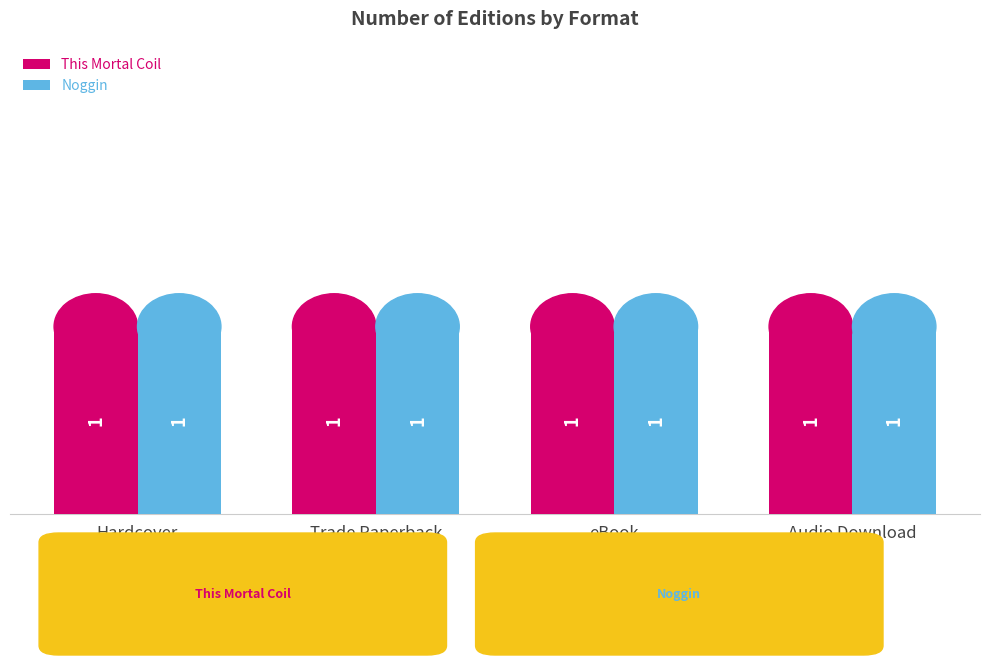

At which category is the sum across all series the highest?

Hardcover